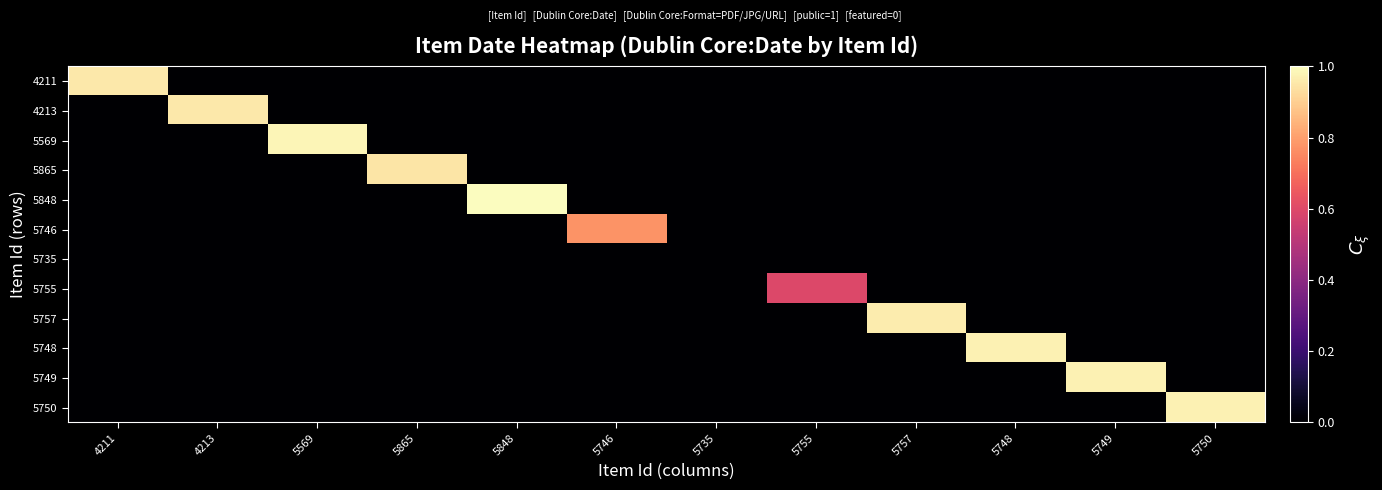

Reading left to right, transcribe all the data shown in this chart.

4211: 4211=1.0	4213=0.0	5569=0.0	5865=0.0	5848=0.0	5746=0.0	5735=0.0	5755=0.0	5757=0.0	5748=0.0	5749=0.0	5750=0.0
4213: 4211=0.0	4213=1.0	5569=0.0	5865=0.0	5848=0.0	5746=0.0	5735=0.0	5755=0.0	5757=0.0	5748=0.0	5749=0.0	5750=0.0
5569: 4211=0.0	4213=0.0	5569=1.0	5865=0.0	5848=0.0	5746=0.0	5735=0.0	5755=0.0	5757=0.0	5748=0.0	5749=0.0	5750=0.0
5865: 4211=0.0	4213=0.0	5569=0.0	5865=0.9	5848=0.0	5746=0.0	5735=0.0	5755=0.0	5757=0.0	5748=0.0	5749=0.0	5750=0.0
5848: 4211=0.0	4213=0.0	5569=0.0	5865=0.0	5848=1.0	5746=0.0	5735=0.0	5755=0.0	5757=0.0	5748=0.0	5749=0.0	5750=0.0
5746: 4211=0.0	4213=0.0	5569=0.0	5865=0.0	5848=0.0	5746=0.8	5735=0.0	5755=0.0	5757=0.0	5748=0.0	5749=0.0	5750=0.0
5735: 4211=0.0	4213=0.0	5569=0.0	5865=0.0	5848=0.0	5746=0.0	5735=0.0	5755=0.0	5757=0.0	5748=0.0	5749=0.0	5750=0.0
5755: 4211=0.0	4213=0.0	5569=0.0	5865=0.0	5848=0.0	5746=0.0	5735=0.0	5755=0.6	5757=0.0	5748=0.0	5749=0.0	5750=0.0
5757: 4211=0.0	4213=0.0	5569=0.0	5865=0.0	5848=0.0	5746=0.0	5735=0.0	5755=0.0	5757=1.0	5748=0.0	5749=0.0	5750=0.0
5748: 4211=0.0	4213=0.0	5569=0.0	5865=0.0	5848=0.0	5746=0.0	5735=0.0	5755=0.0	5757=0.0	5748=1.0	5749=0.0	5750=0.0
5749: 4211=0.0	4213=0.0	5569=0.0	5865=0.0	5848=0.0	5746=0.0	5735=0.0	5755=0.0	5757=0.0	5748=0.0	5749=1.0	5750=0.0
5750: 4211=0.0	4213=0.0	5569=0.0	5865=0.0	5848=0.0	5746=0.0	5735=0.0	5755=0.0	5757=0.0	5748=0.0	5749=0.0	5750=1.0